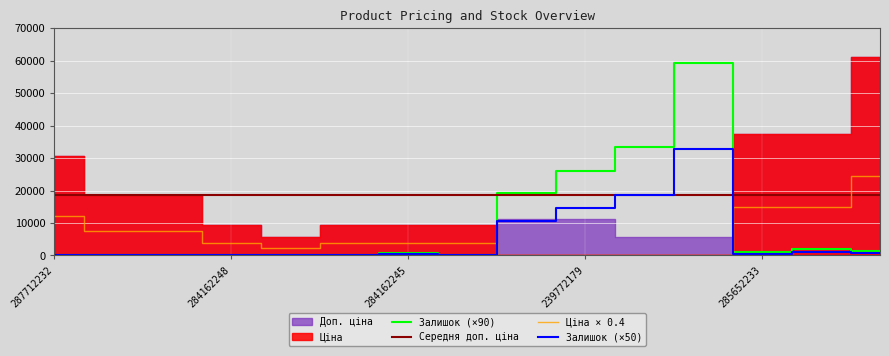

After their last crossing, which series has the higher values: Залишок (×90) or Ціна × 0.4?

Ціна × 0.4